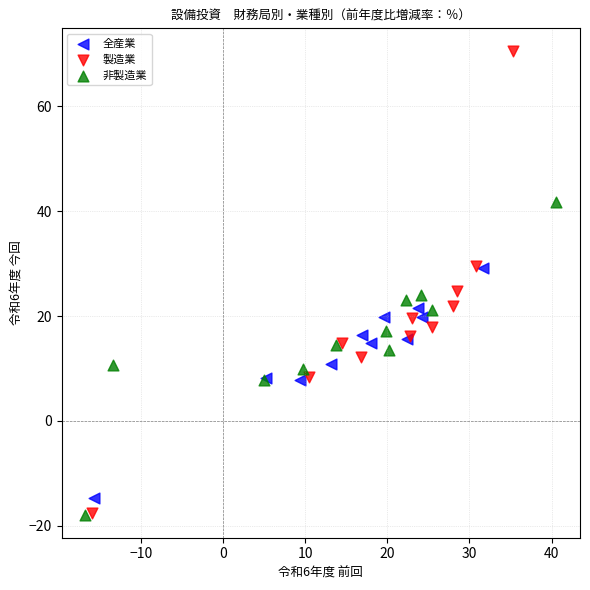

Which series has the widest spread of Y values?

製造業